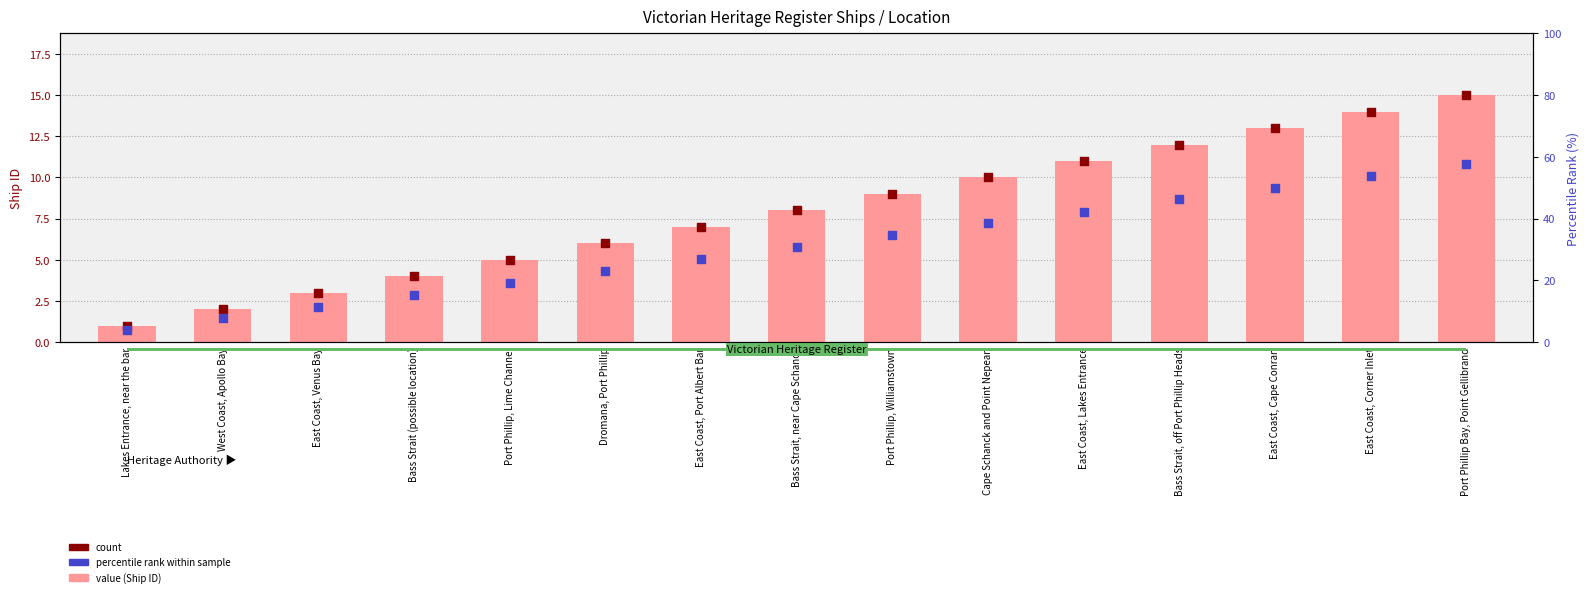

Is the value of count at East Coast, Cape Conran greater than the value of percentile rank within sample at East Coast, Venus Bay?

Yes